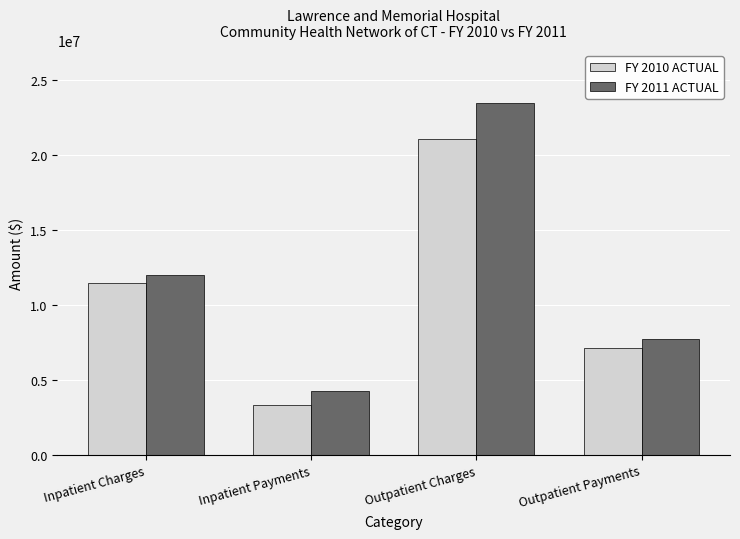

Are the bars grouped side by side (vs. stacked)?

Yes